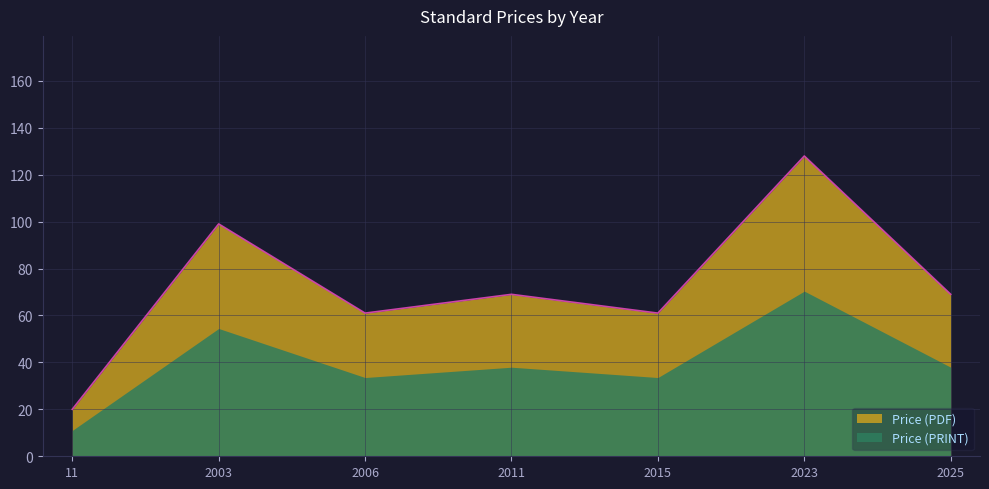

Reading left to right, what are all the values shown in this chart?

20.0	99.0	61.0	69.0	61.0	127.9	69.0